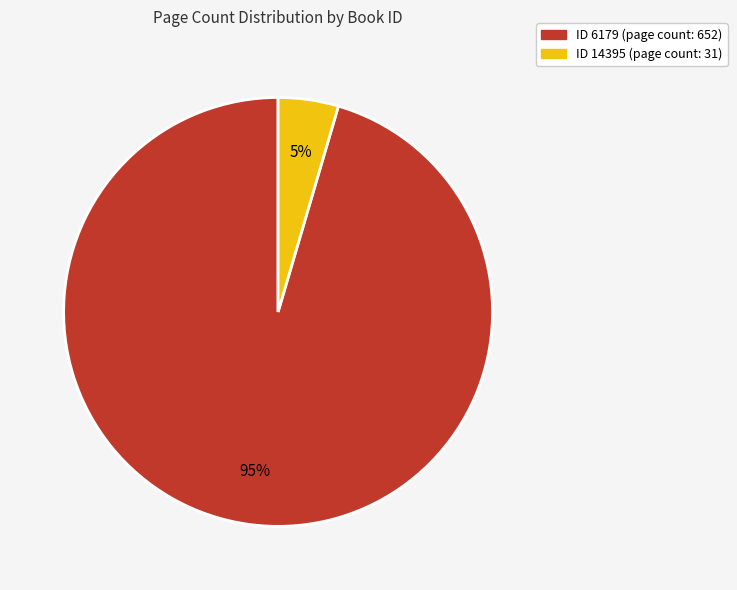

The ID 14395 (page count: 31) slice represents 11% of the pie. True or false?

False